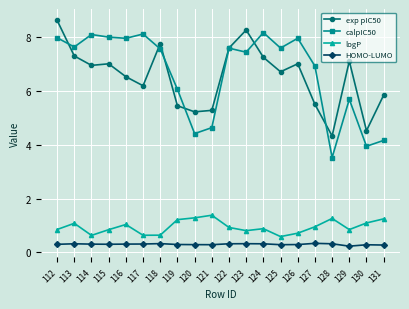

The value of exp pIC50 at 114 is 10.8. True or false?

False